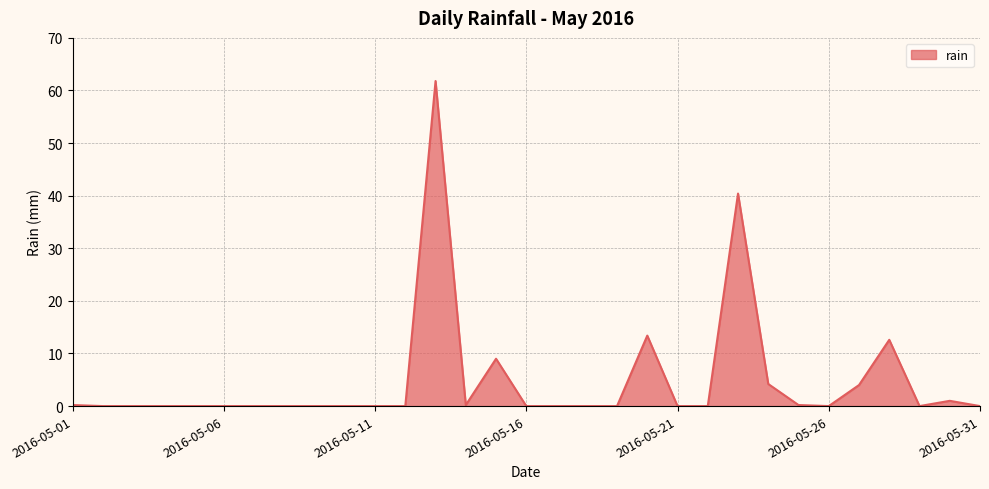

What is the maximum value shown in the chart?

61.8